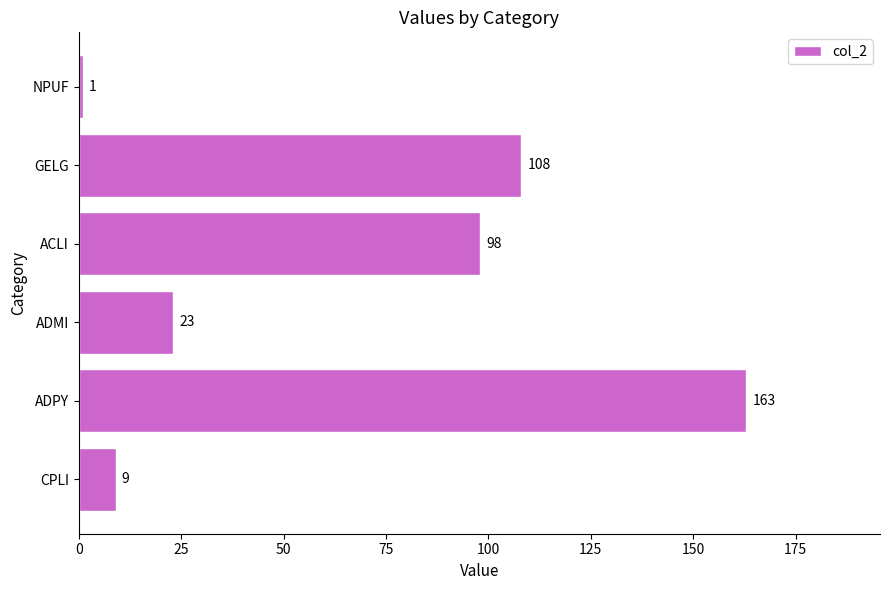

Which has a higher value, CPLI or NPUF?

CPLI